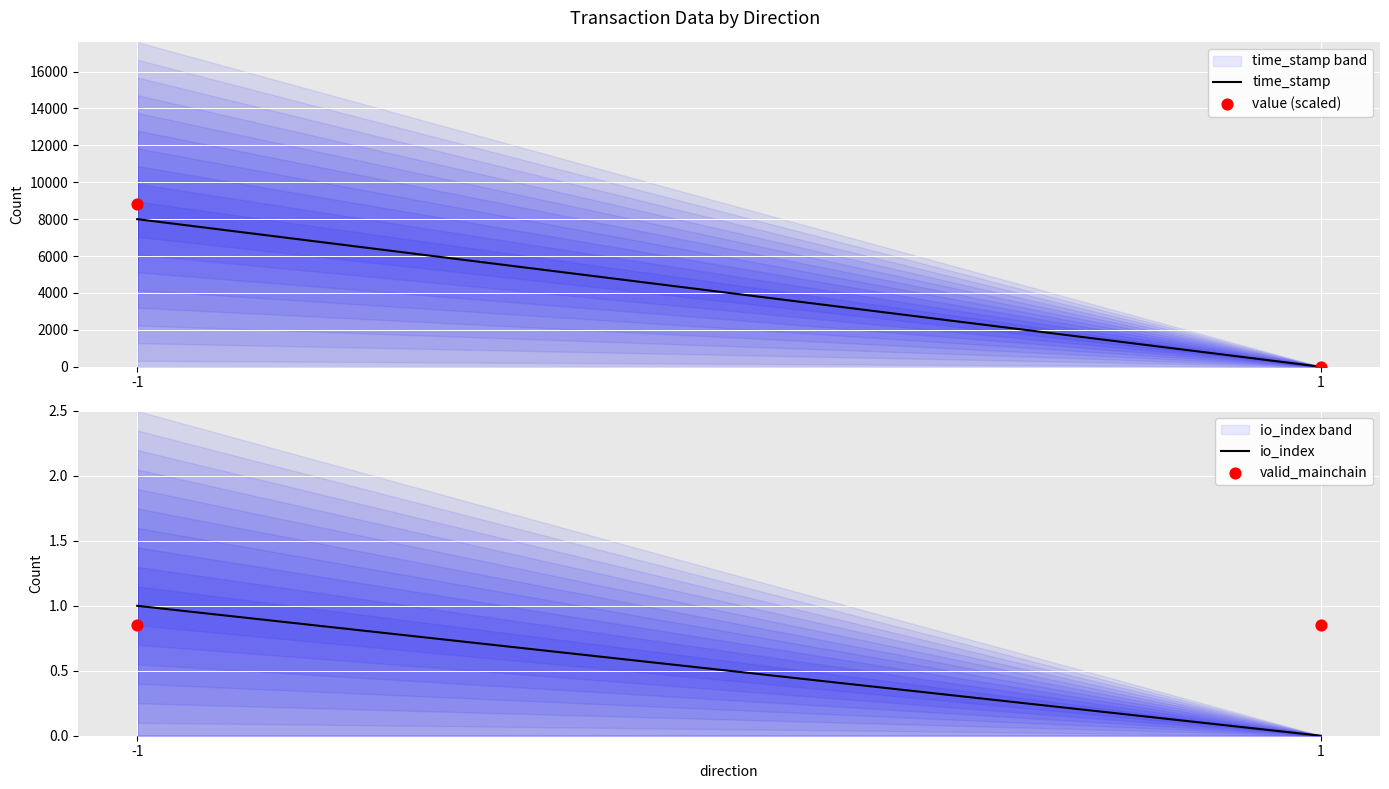

Which series has the largest Y range (max minus min)?

value (scaled)